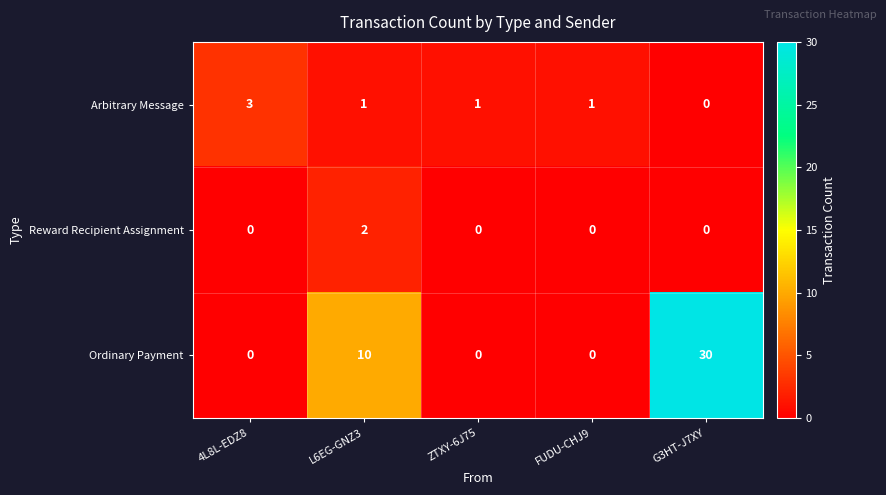

Rank the series by their maximum value, from highest to lowest.

Ordinary Payment, Arbitrary Message, Reward Recipient Assignment